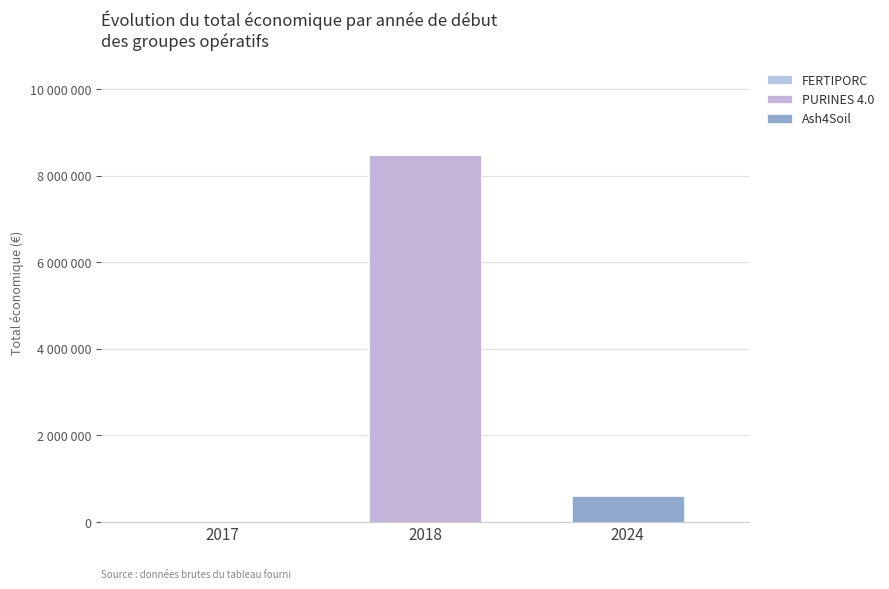

At 2024, list the series in order from smallest to largest.

FERTIPORC, PURINES 4.0, Ash4Soil